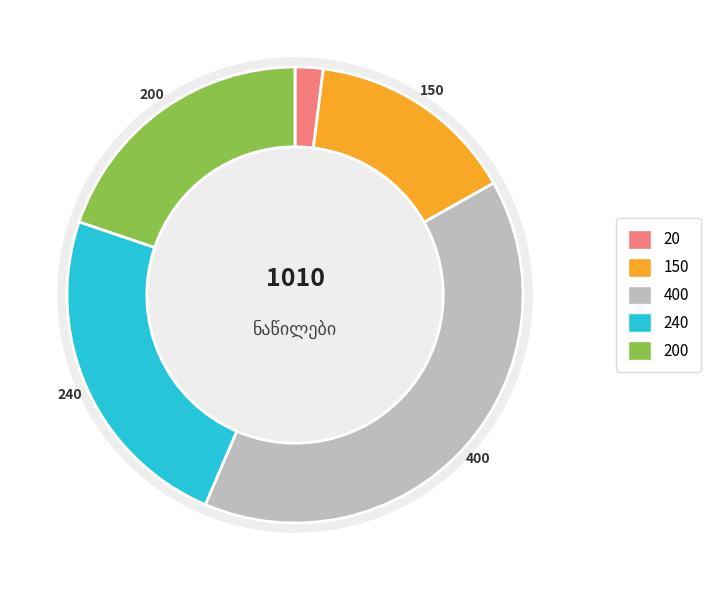

True or false: მარჯვენა ყუმბარა accounts for 28% of the total.

False